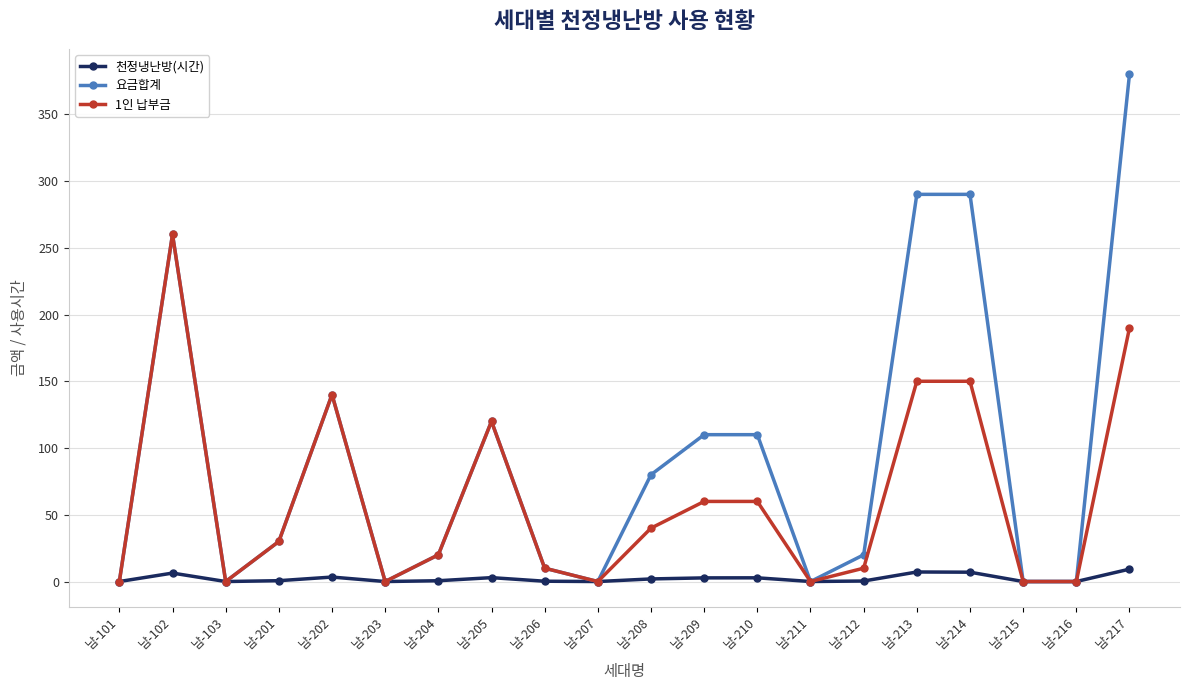

True or false: 1인 납부금 has more than 1 points higher than both neighbors.

True